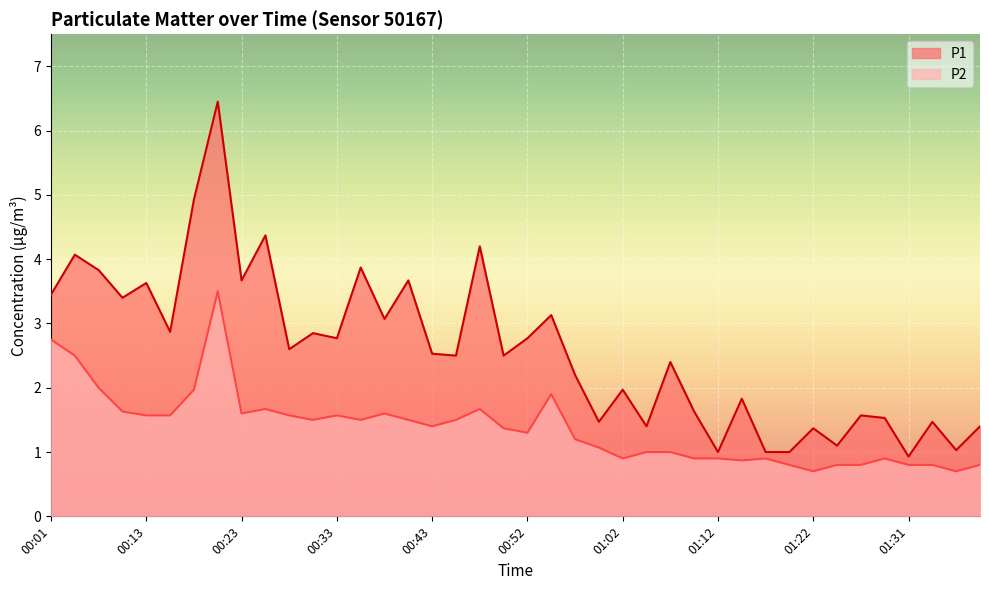

What is the sum of the P2 values at 01:07 and 01:02?

1.9